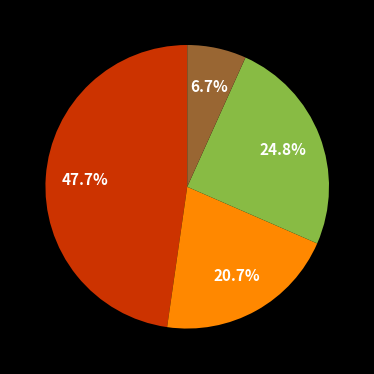

To the nearest percent, what is the difference between the largest and smallest slice percentages?

41%